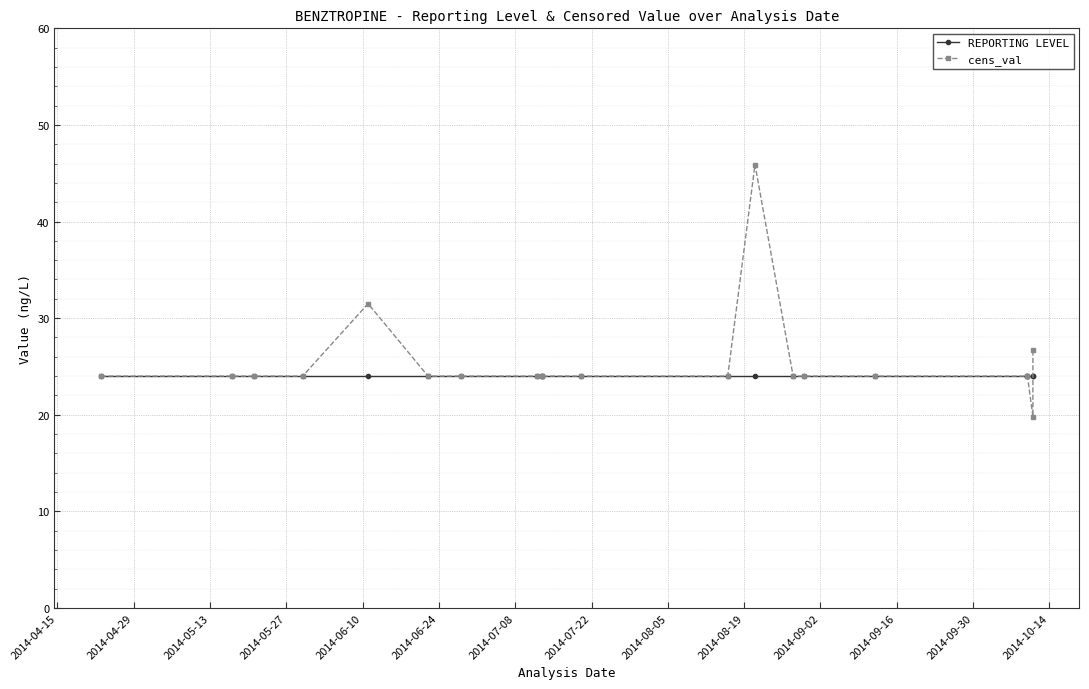

Between 2014-05-27 and 2014-06-10, which is larger?

2014-05-27